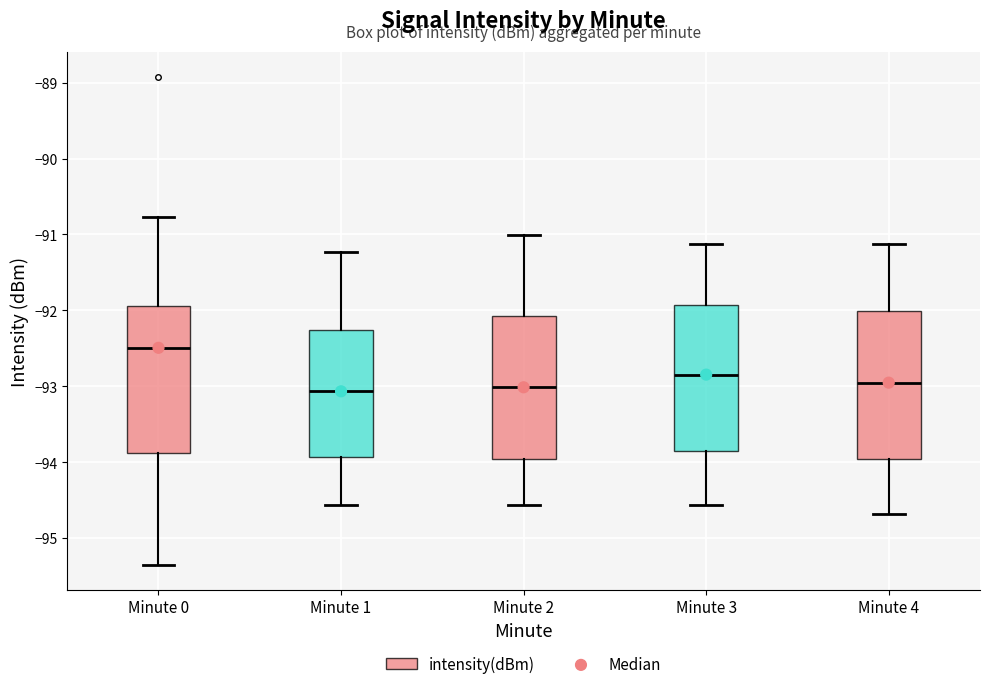

Reading left to right, transcribe this box plot: for each box, give where its median line is, the range the box spans, and where its two whiskers end, as read against the y-axis. The values are not printed on the chart, so give them approximately, as read against the axis.

Minute 0: median -92.5, box -93.9 to -91.9, whiskers -95.4 to -90.8
Minute 1: median -93.1, box -93.9 to -92.3, whiskers -94.6 to -91.2
Minute 2: median -93.0, box -94.0 to -92.1, whiskers -94.6 to -91.0
Minute 3: median -92.8, box -93.9 to -91.9, whiskers -94.6 to -91.1
Minute 4: median -93.0, box -94.0 to -92.0, whiskers -94.7 to -91.1